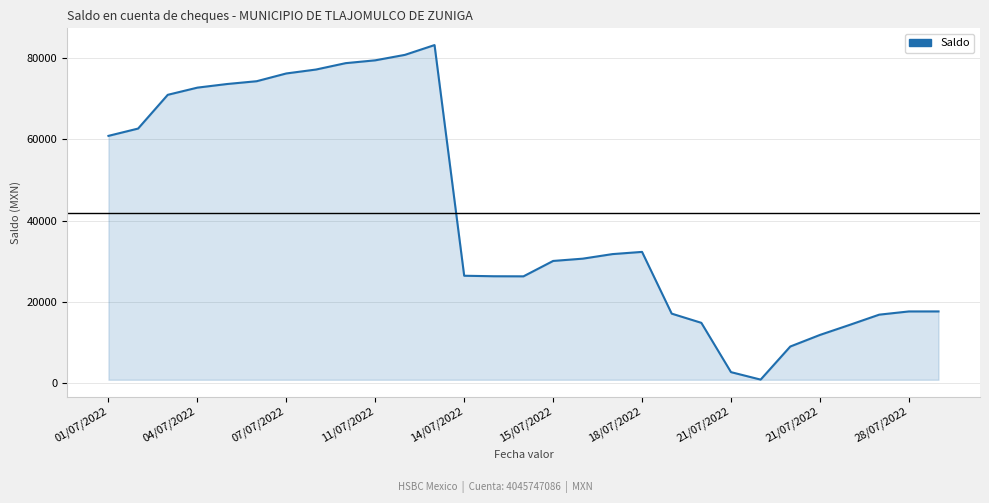

What is the difference between the maximum and minimum values?

82432.1